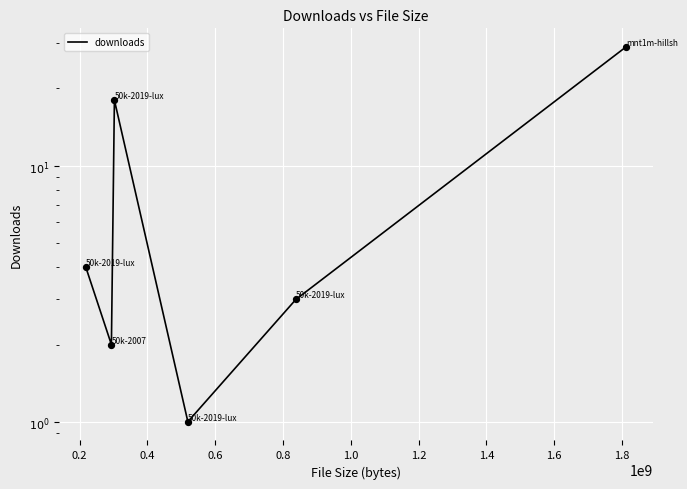

Between 0.4 and 0.2, which is larger?

0.4